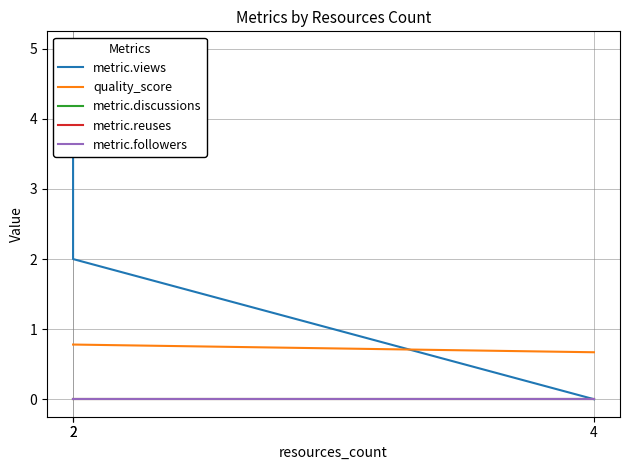

Which series has the largest range (max minus min)?

metric.views